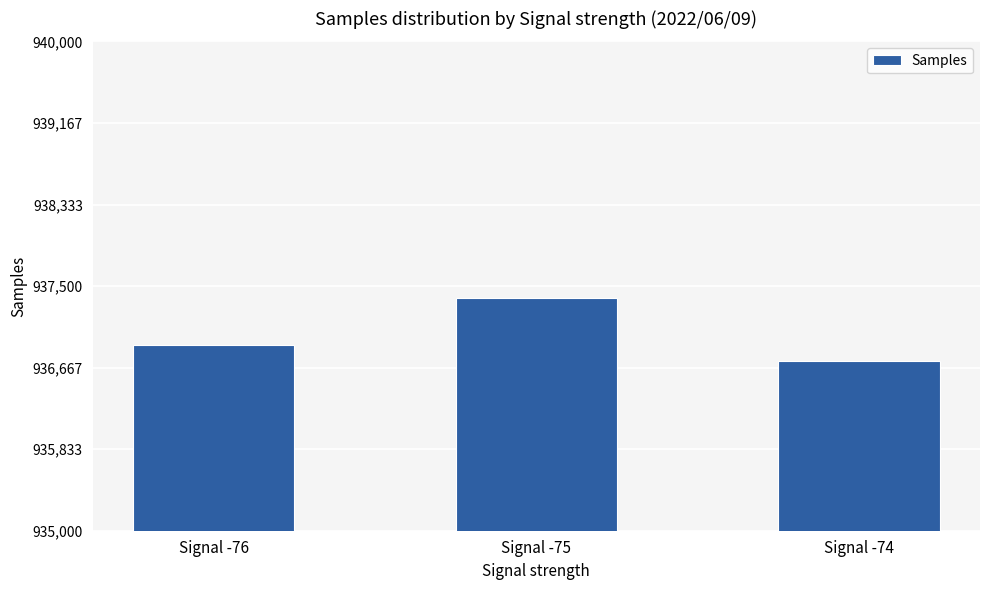

How many bars are there in total?

3